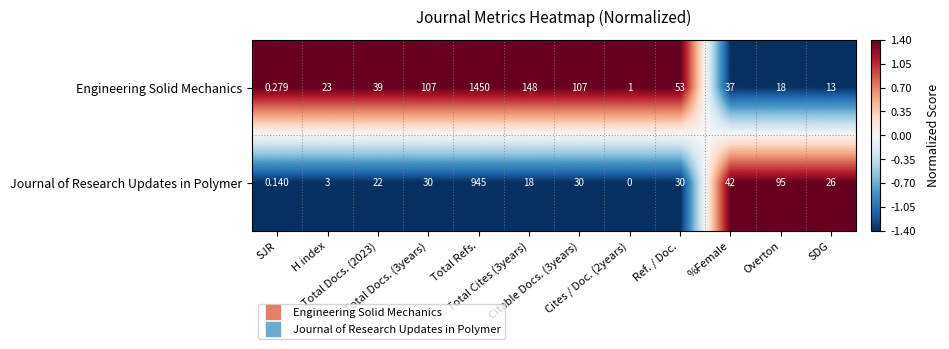

Count the number of data series in this chart.

2